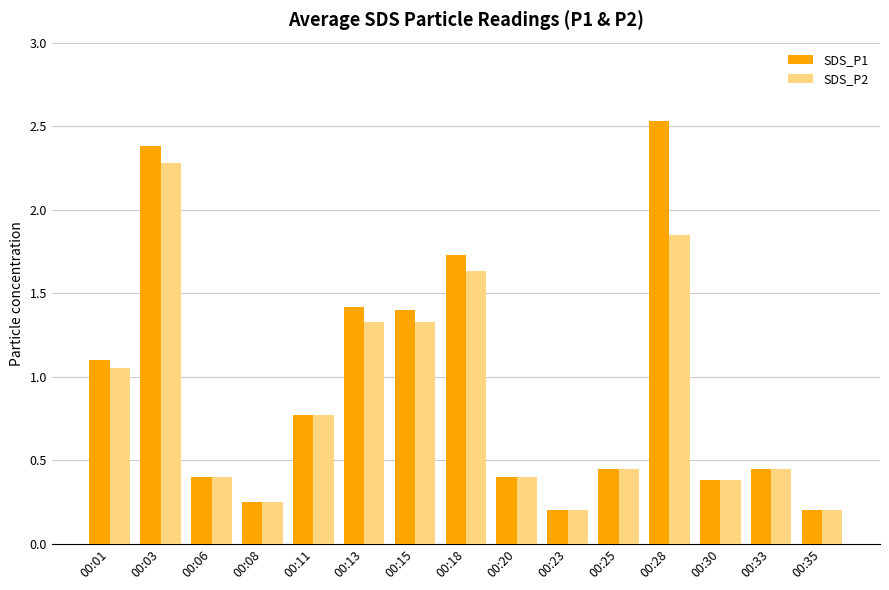

Between 00:18 and 00:35, which series saw the biggest shift?

SDS_P1